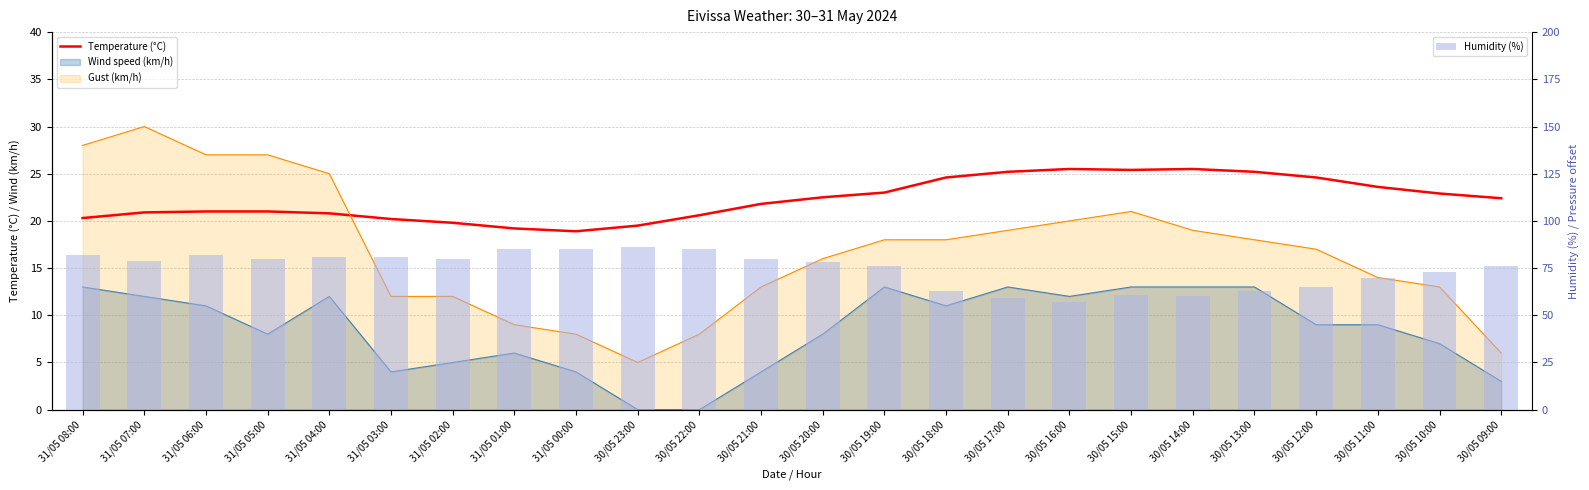

At which label does Humidity (%) reach its peak?

30/05 23:00